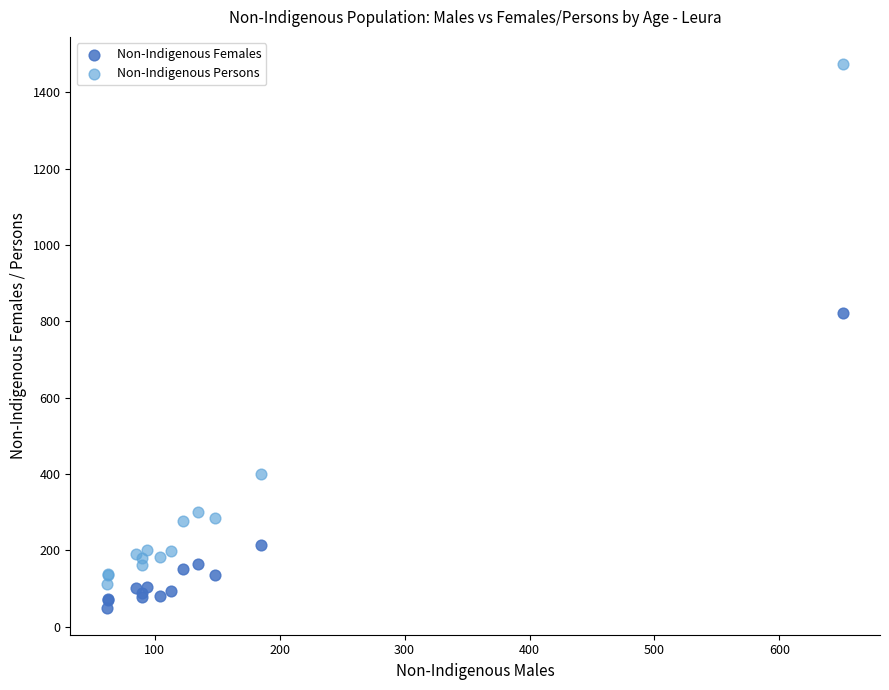

Which series contains the highest Y value?

Non-Indigenous Persons